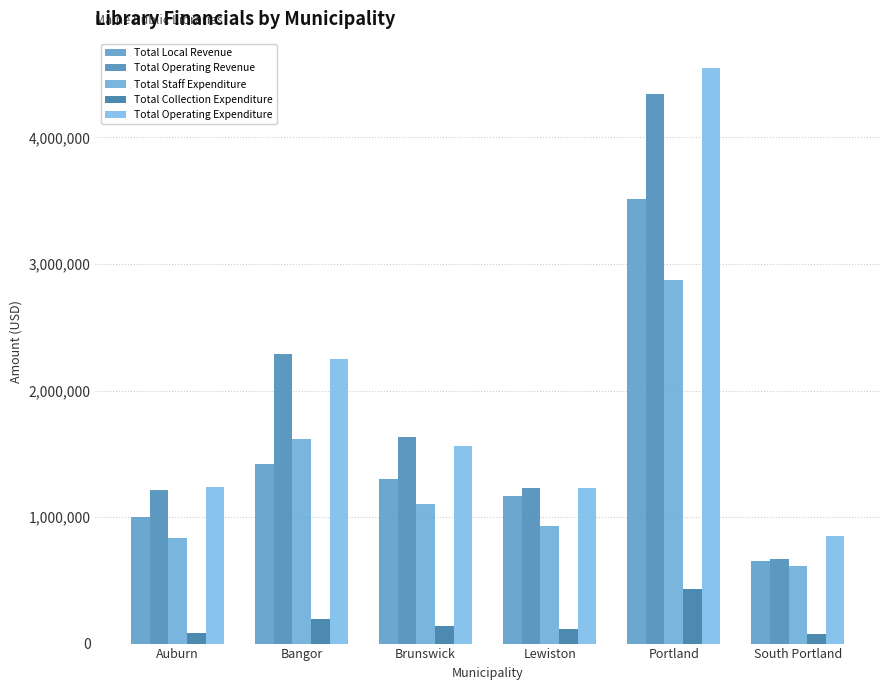

What are all the series names shown in the legend?

Total Local Revenue, Total Operating Revenue, Total Staff Expenditure, Total Collection Expenditure, Total Operating Expenditure